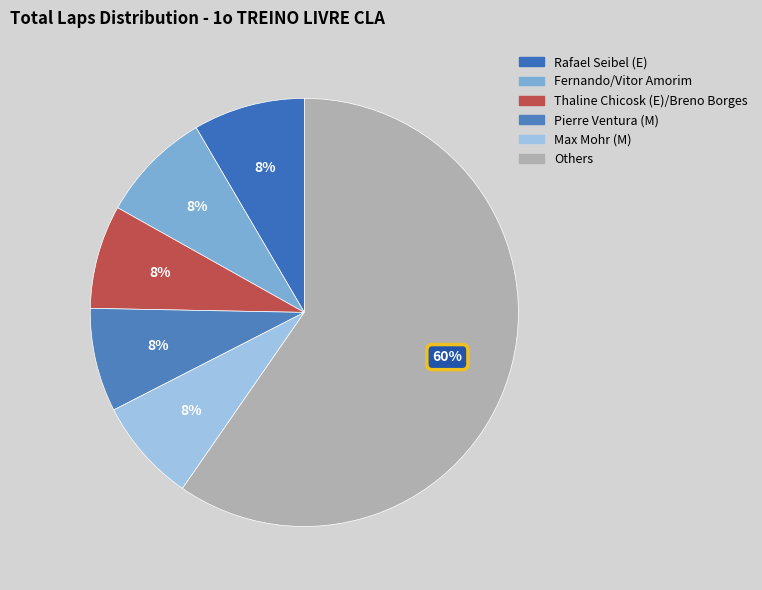

Which slice is the largest?

Others